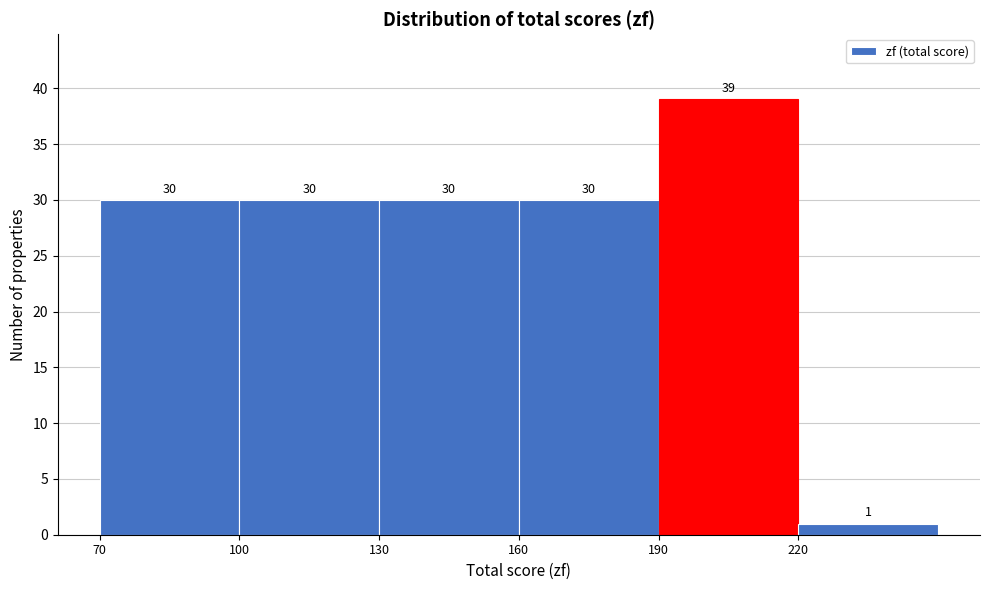

Reading left to right, list every bar in this chart as the range it spans on the x-axis followed by its height.

70 to 100: 30
100 to 130: 30
130 to 160: 30
160 to 190: 30
190 to 220: 39
220 to 250: 1